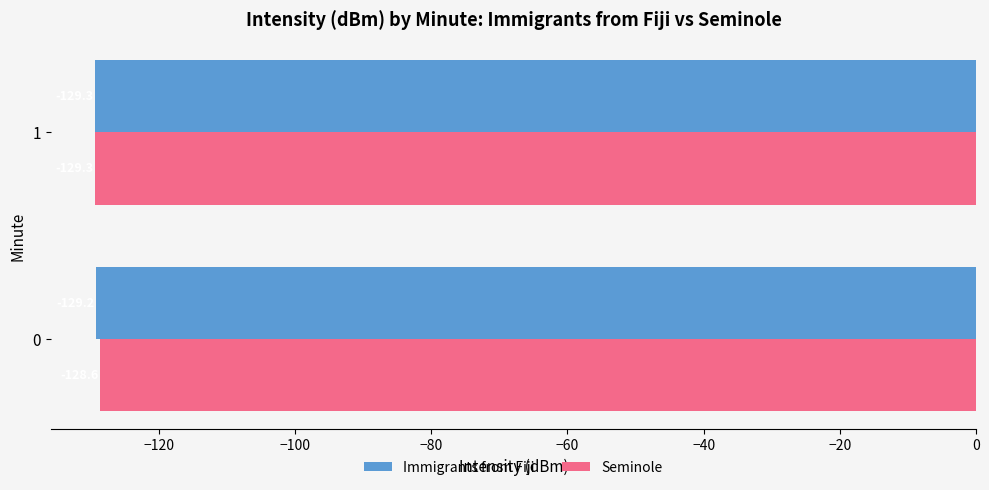

What is the difference between the highest and lowest values at 0?

0.6